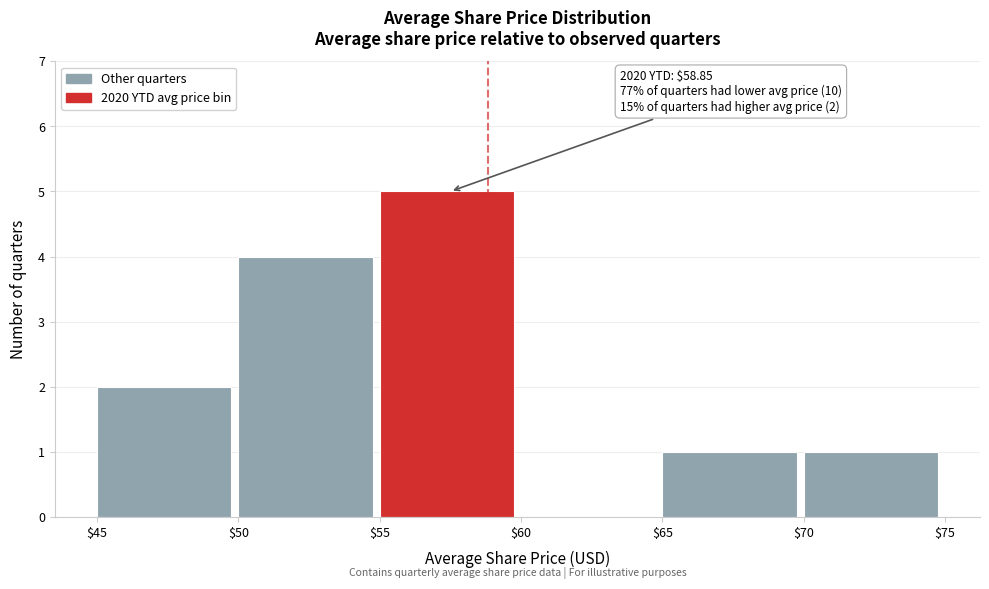

Over which range of the x-axis is the bar tallest?

$55 to $60